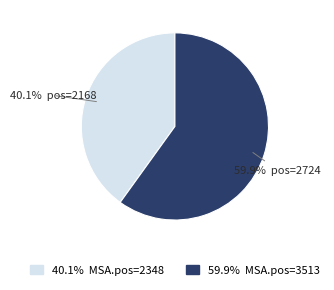

How many segments does this pie chart have?

2